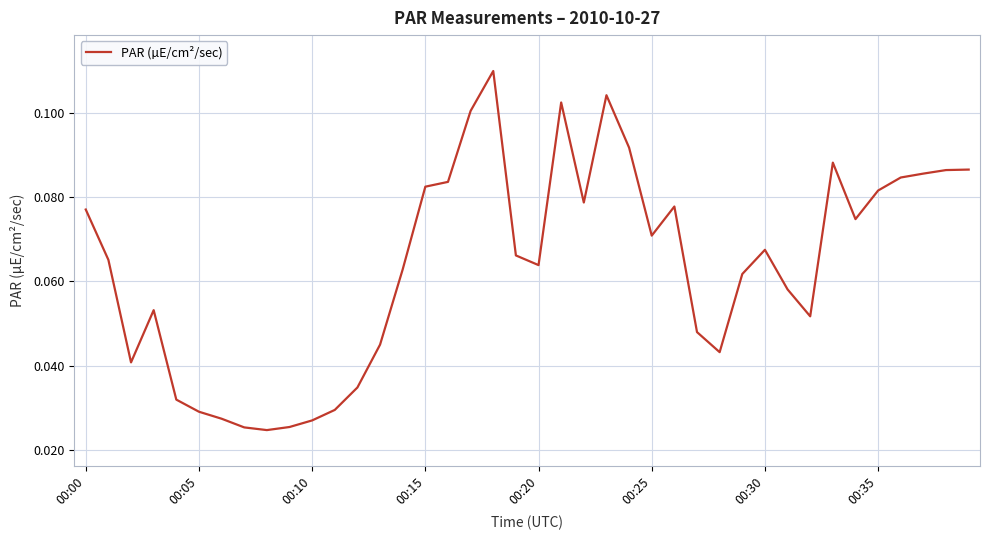

What is the label of the 14th point from the left?

13